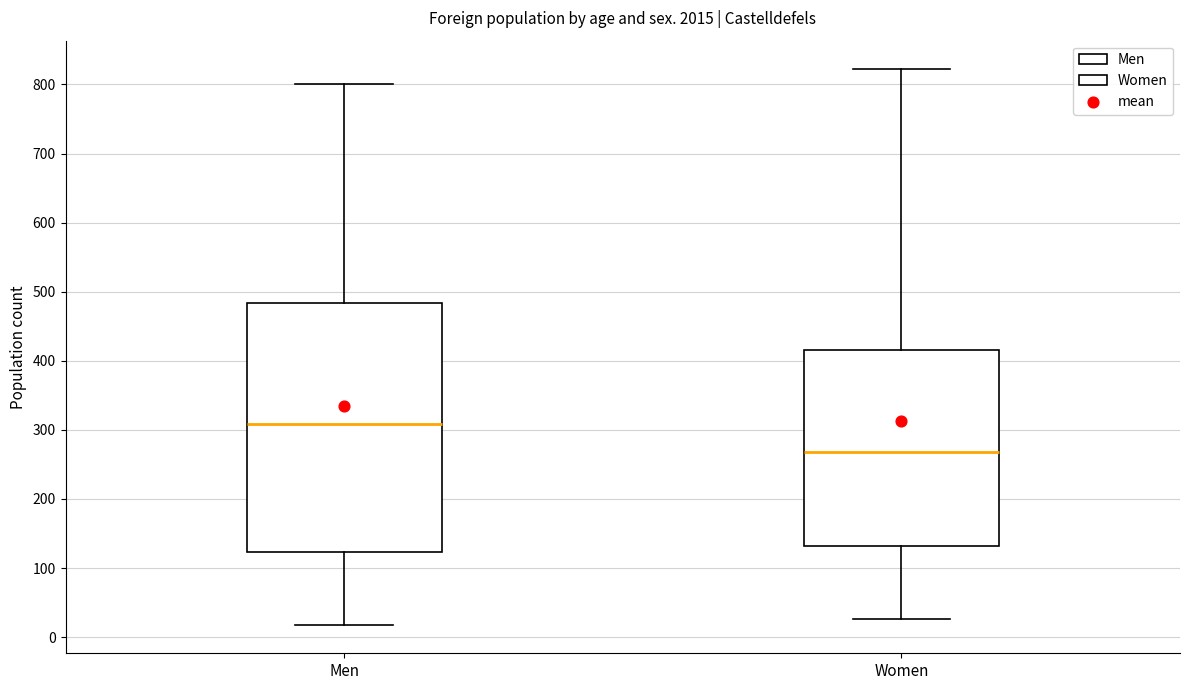

Which box has the lowest median line?

Women